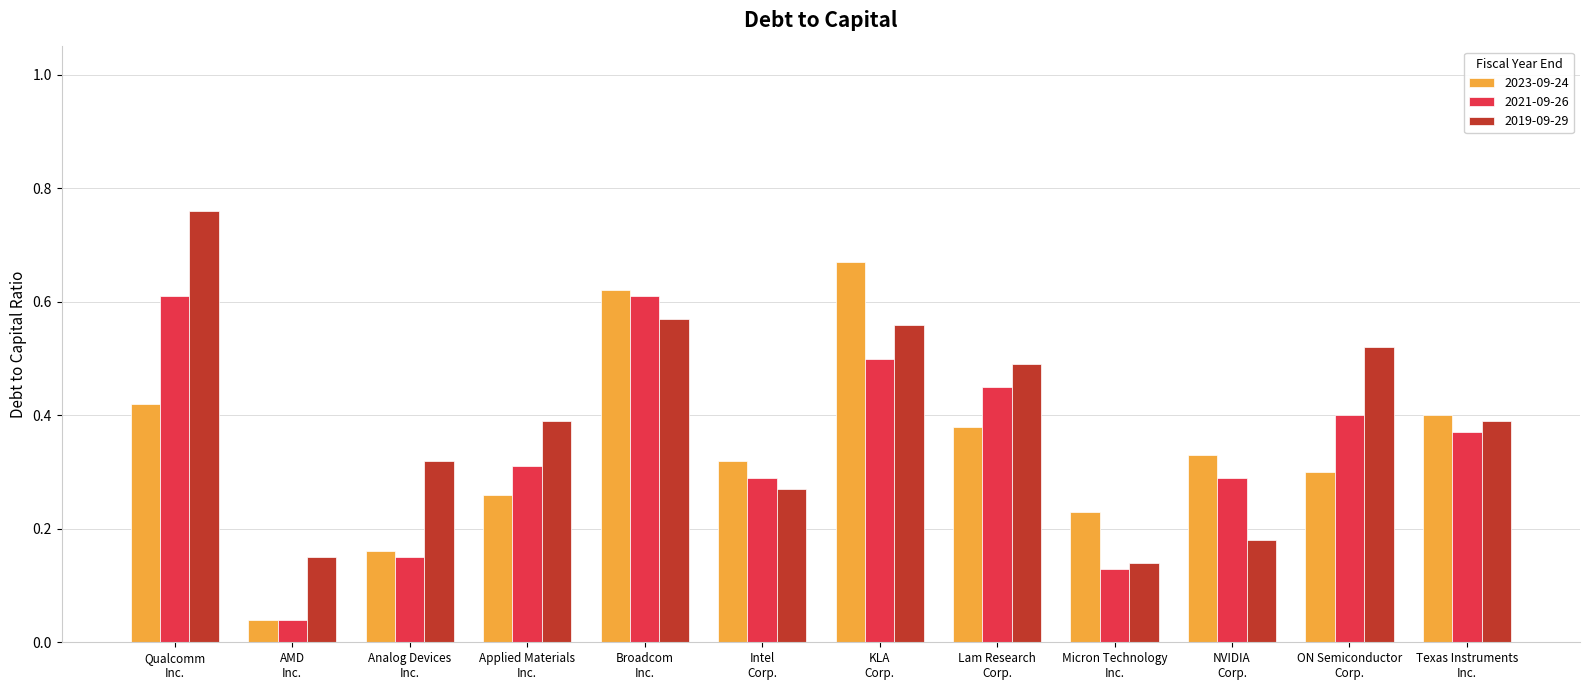

How many 2019-09-29 values are between 0 and 1?

12